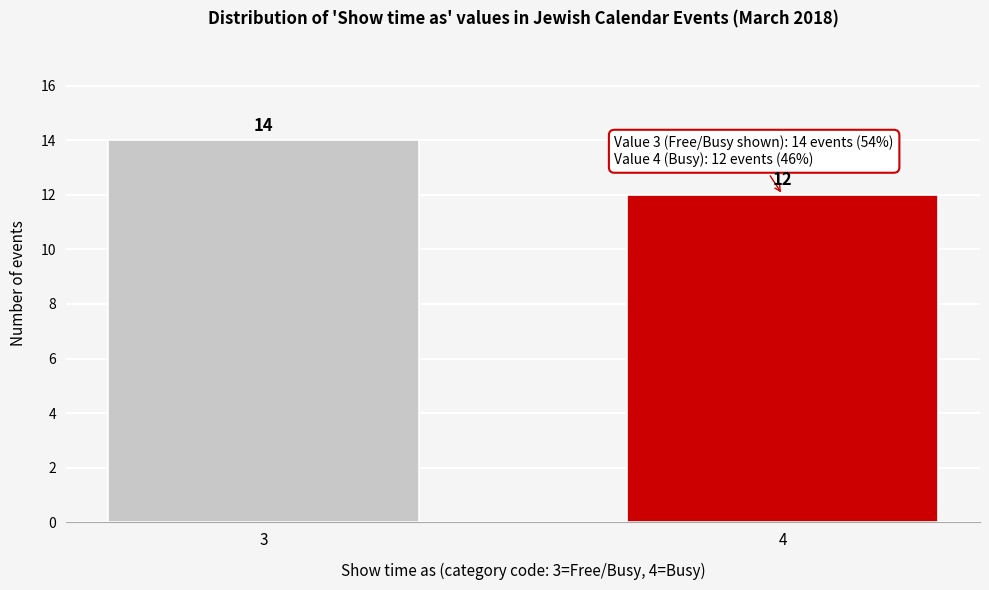

Reading left to right, transcribe all the data shown in this chart.

3=14	4=12